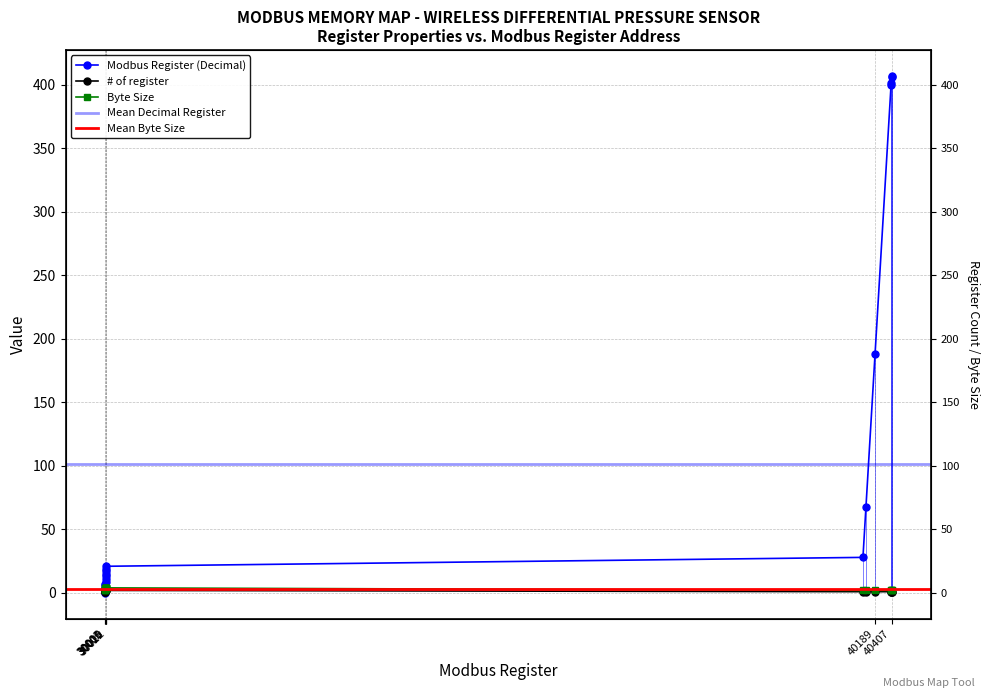

Which series has the largest total across all categories?

Modbus Register (Decimal)